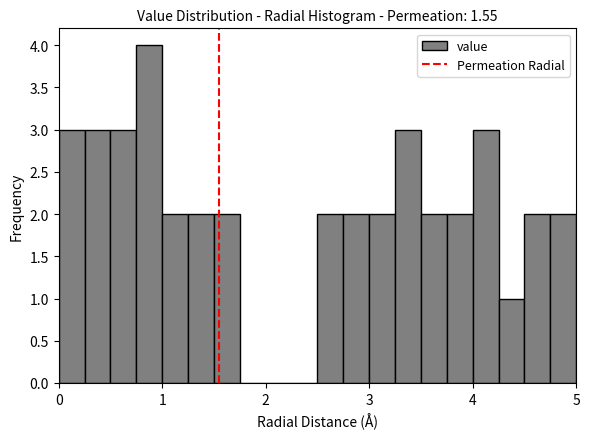

Read against the x-axis, roughly where is the centre of the tallest bar?

0.9